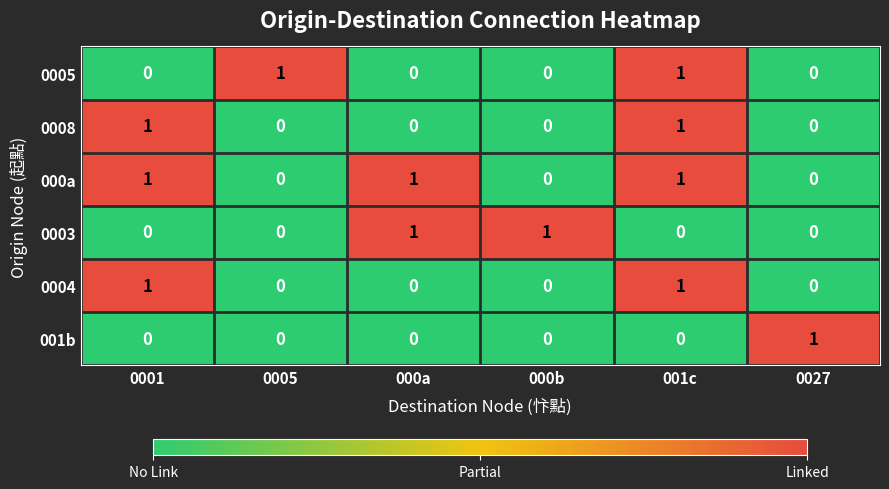

How many 0003 values are between 0 and 1?

6